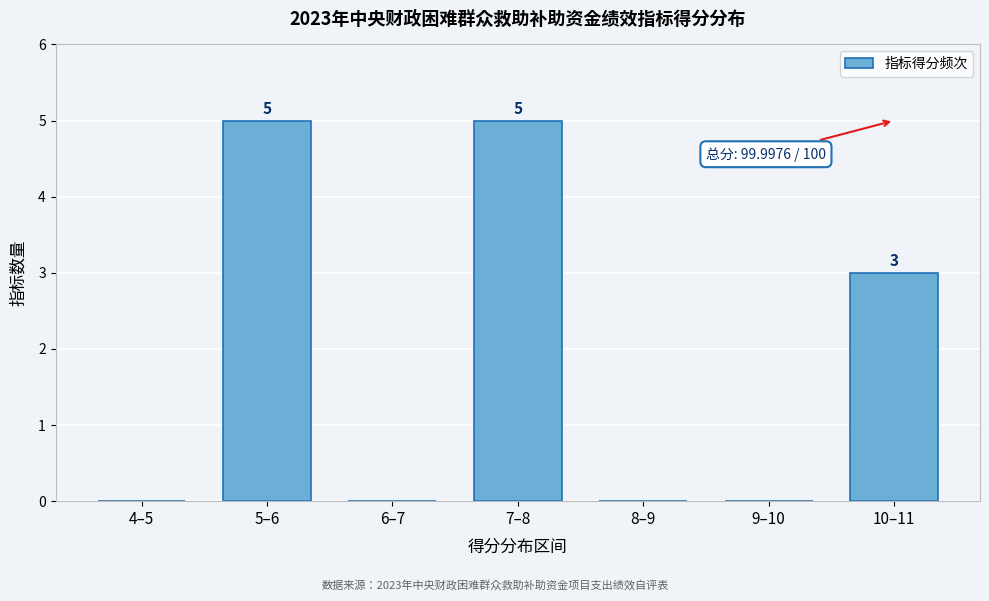

What is the greatest value displayed?

5